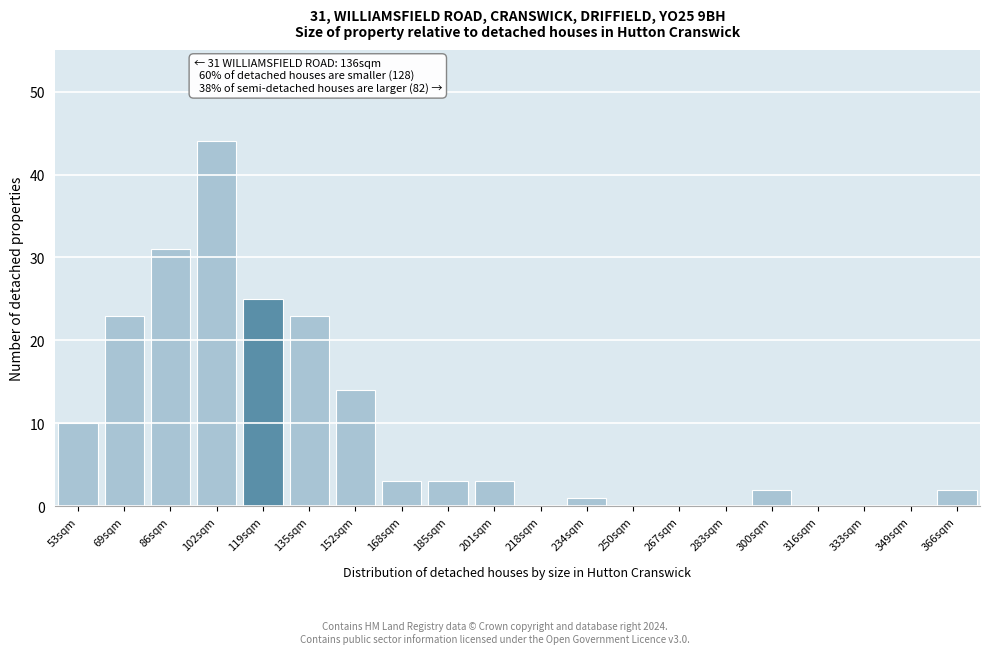

Reading left to right, list all the values displayed in this chart.

53sqm=10	69sqm=23	86sqm=31	102sqm=44	119sqm=25	135sqm=23	152sqm=14	168sqm=3	185sqm=3	201sqm=3	218sqm=0	234sqm=1	250sqm=0	267sqm=0	283sqm=0	300sqm=2	316sqm=0	333sqm=0	349sqm=0	366sqm=2